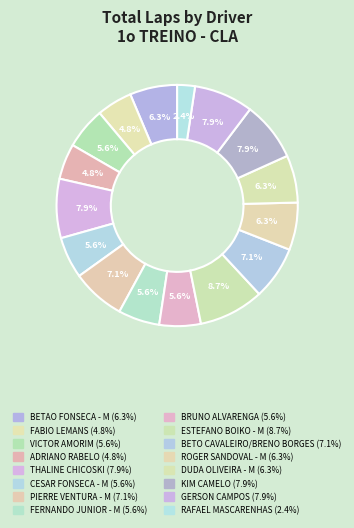

Count the number of slices in the pie.

16